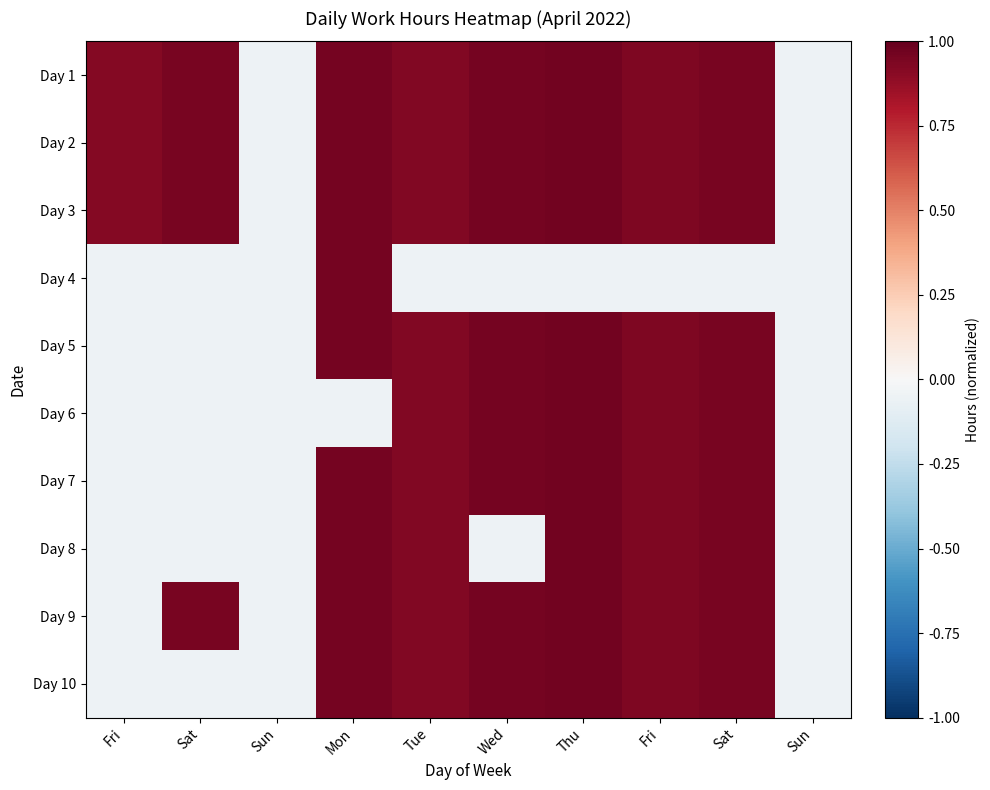

What is the total value across all series at Fri?

2.4